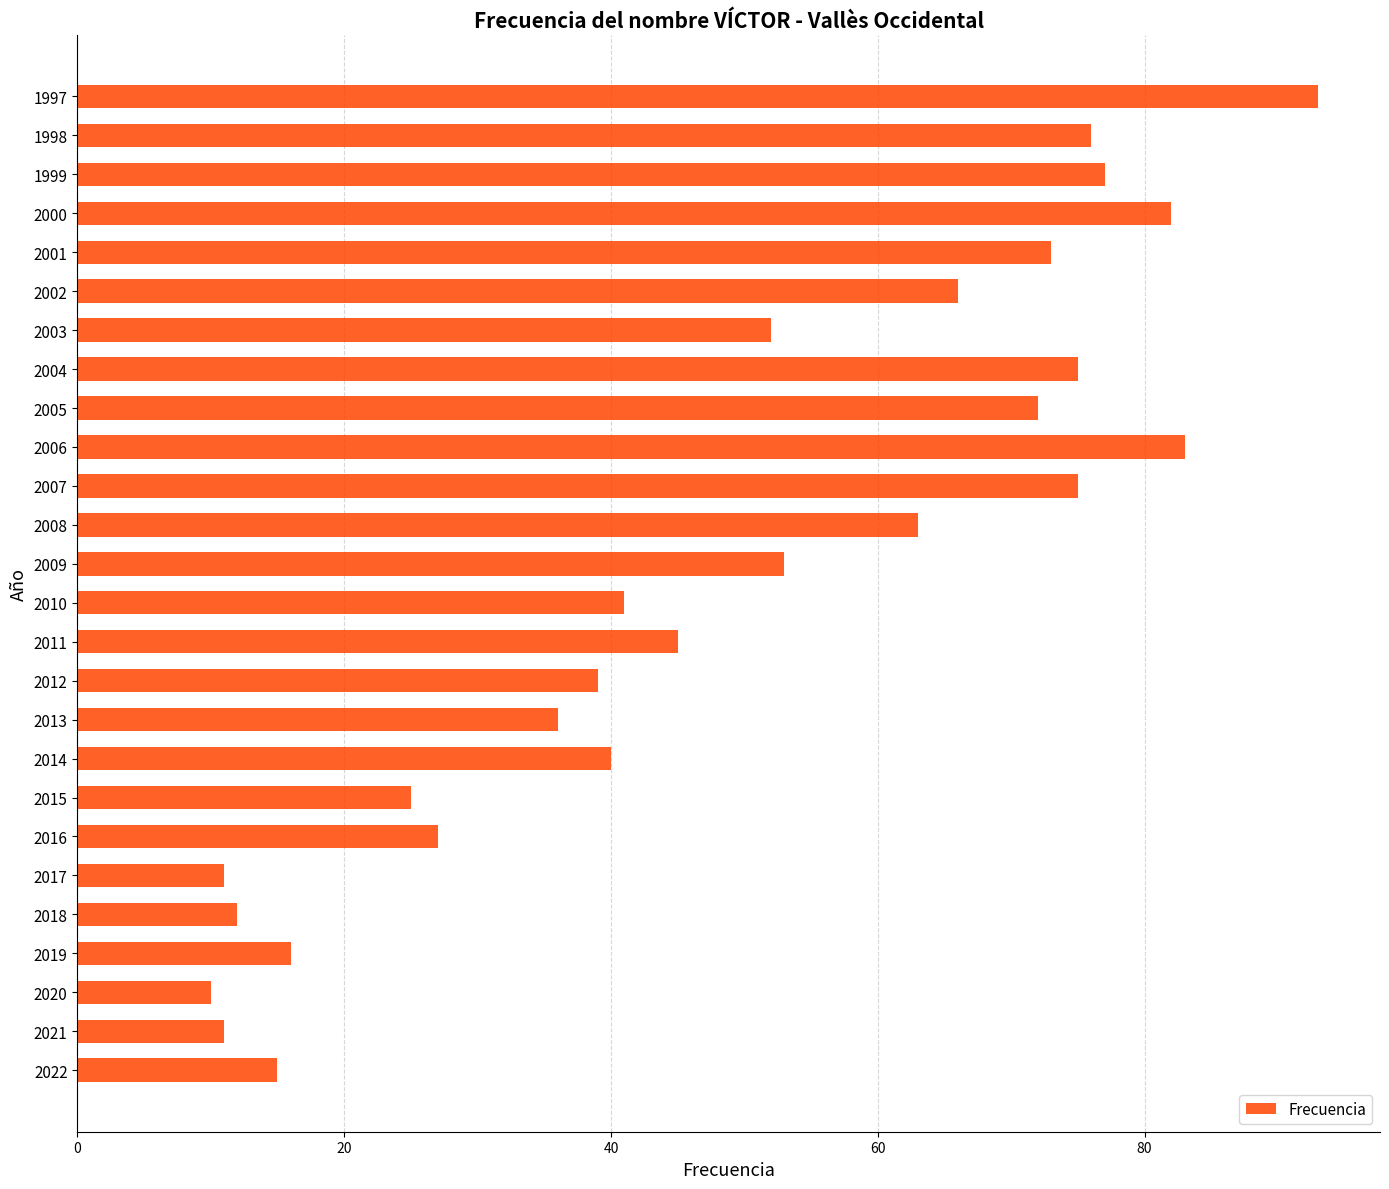

Are the bars horizontal?

Yes